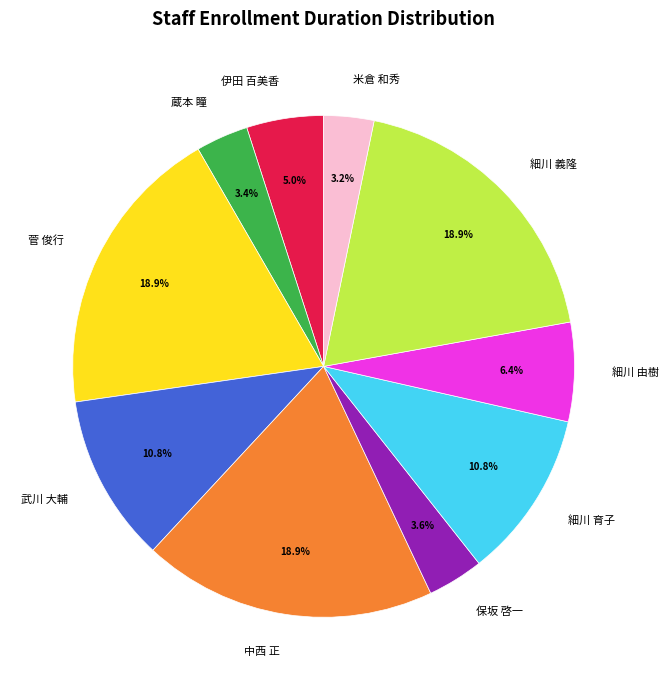

Does any single category account for the majority?

No